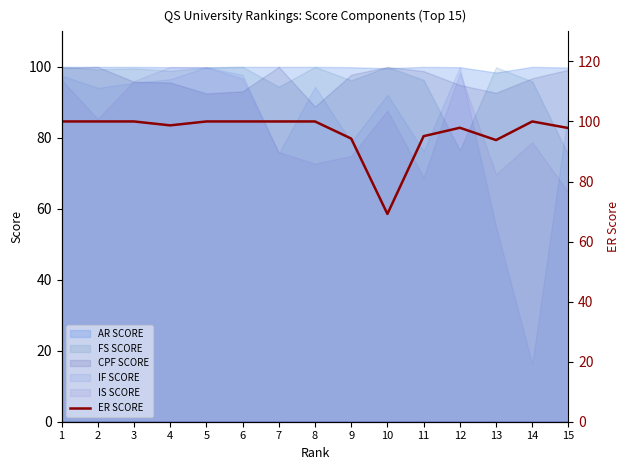

Rank the categories by value from lowest to highest.

10, 13, 9, 11, 15, 12, 4, 1, 2, 3, 5, 6, 7, 8, 14